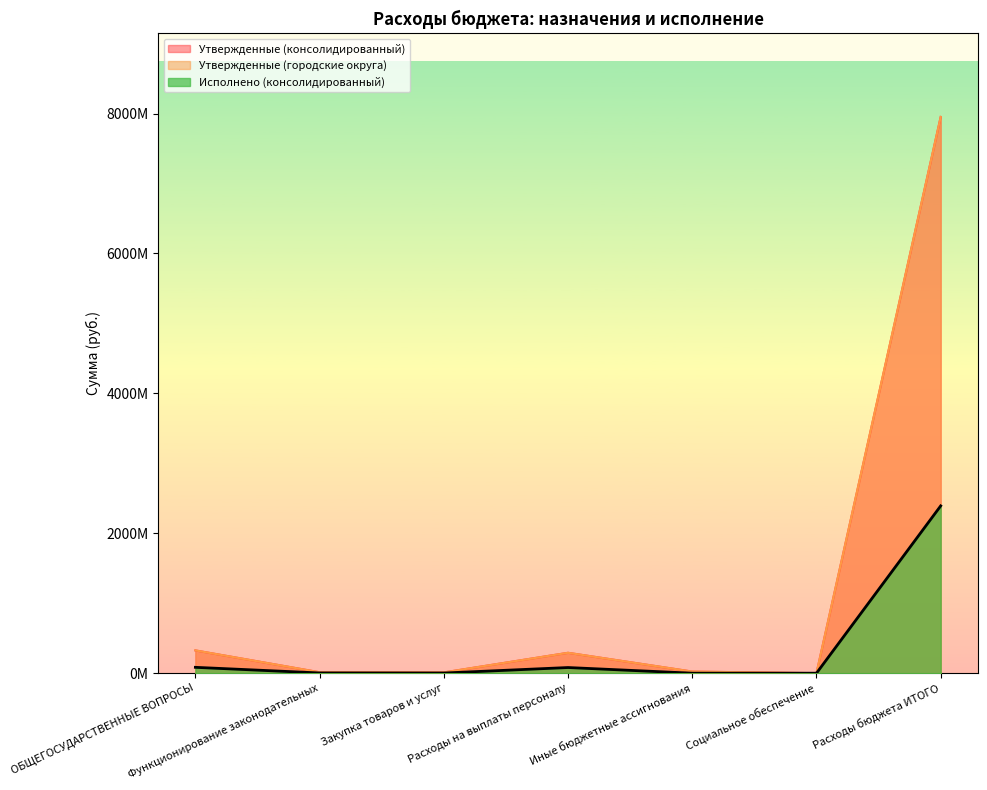

Rank the categories by Утвержденные (консолидированный) value from lowest to highest.

Социальное обеспечение, Закупка товаров и услуг, Функционирование законодательных, Иные бюджетные ассигнования, Расходы на выплаты персоналу, ОБЩЕГОСУДАРСТВЕННЫЕ ВОПРОСЫ, Расходы бюджета ИТОГО